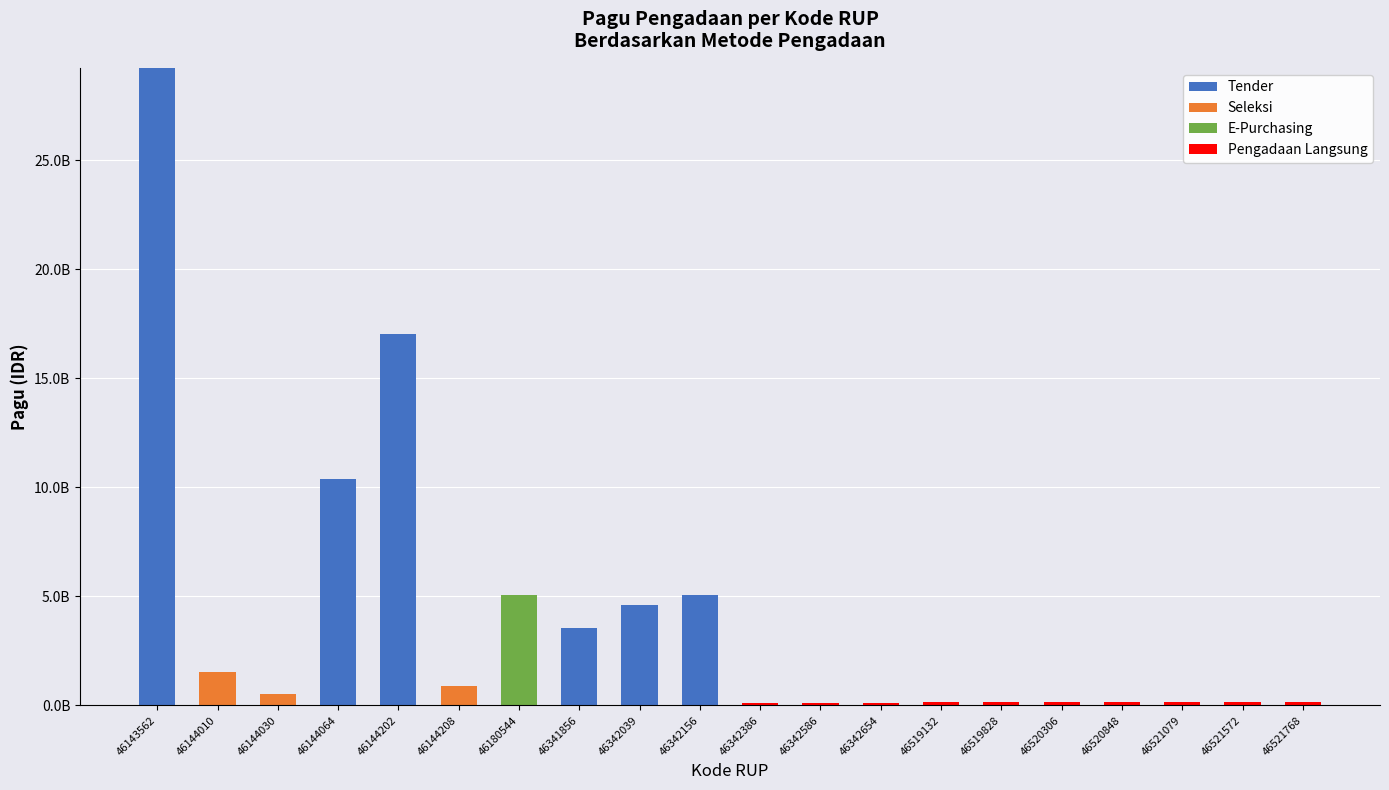

Read the Pengadaan Langsung value at 46342386.

100000000